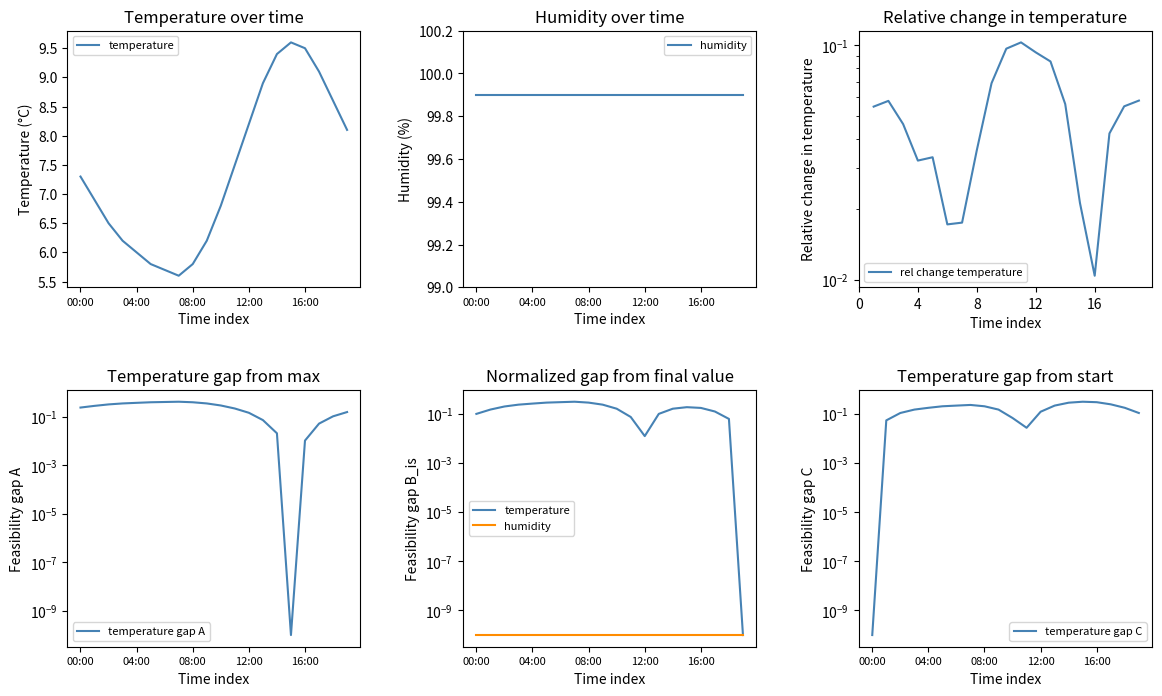

Rank the categories by value from highest to lowest.

15:00, 16:00, 14:00, 17:00, 13:00, 18:00, 12:00, 19:00, 11:00, 00:00, 01:00, 10:00, 02:00, 03:00, 09:00, 04:00, 05:00, 08:00, 06:00, 07:00